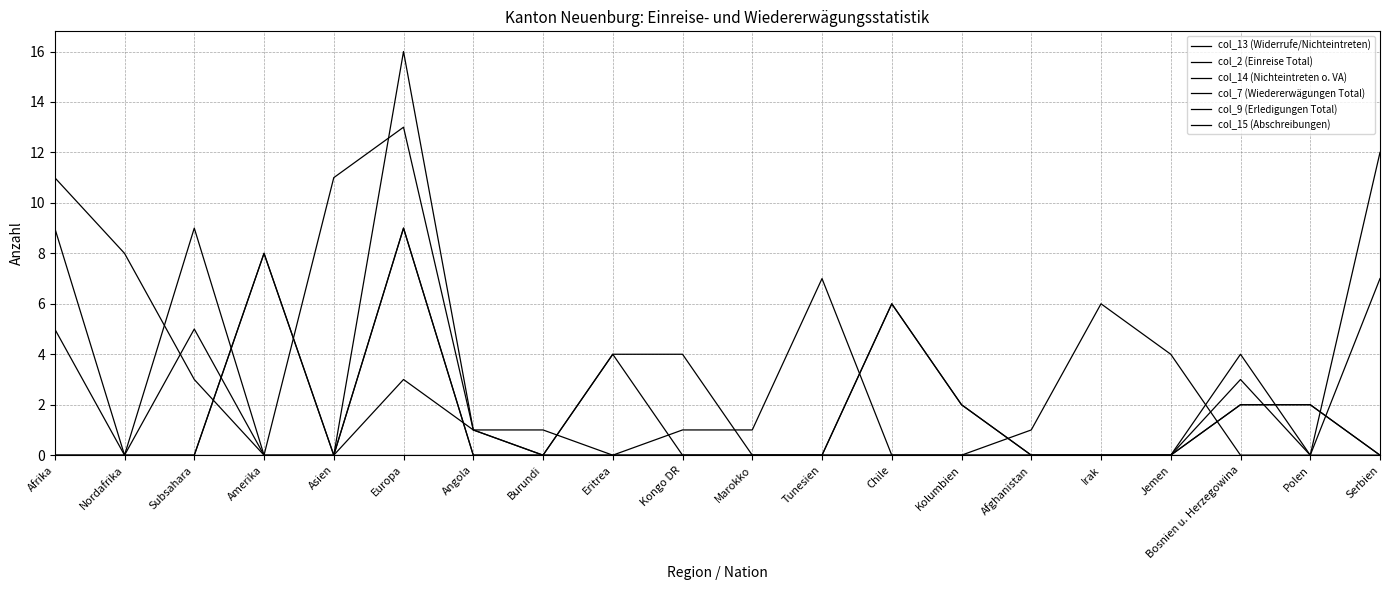

How many intersections are there between col_13 (Widerrufe/Nichteintreten) and col_2 (Einreise Total)?

6